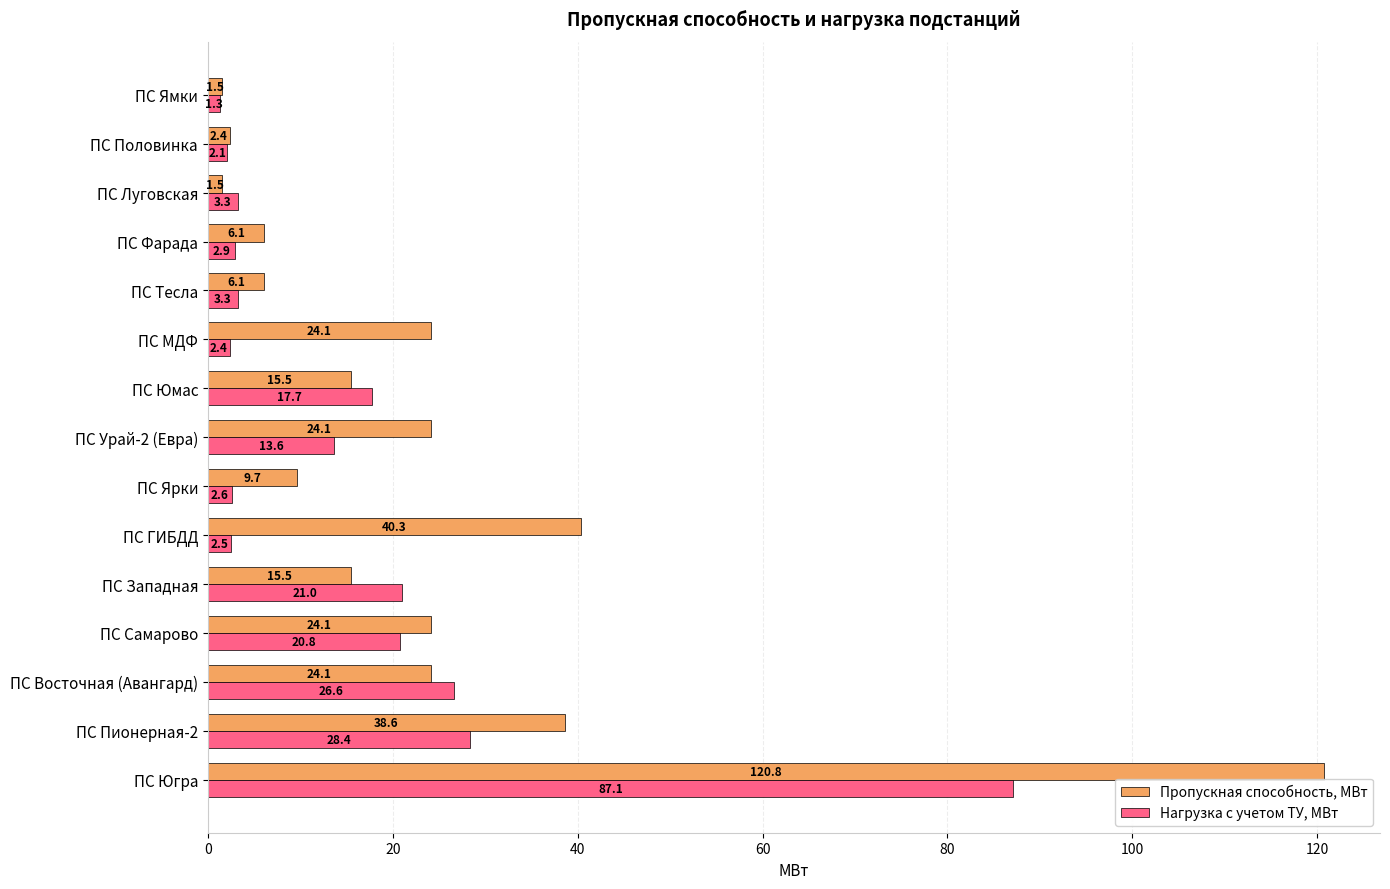

Which series has the widest spread of values?

Пропускная способность, МВт